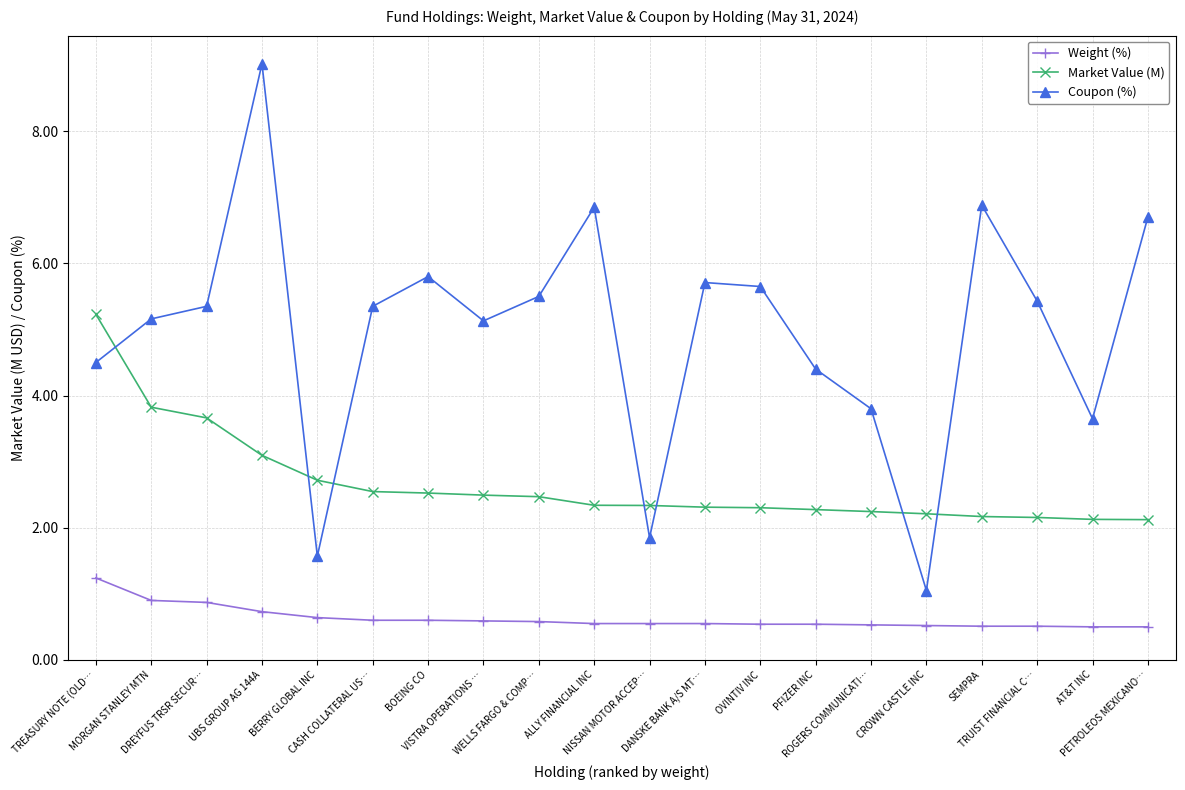

What is the greatest value displayed?

9.0